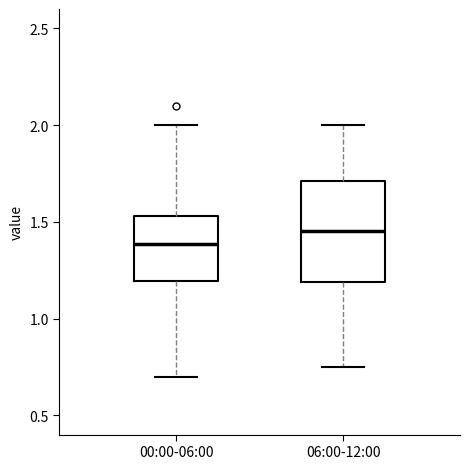

Reading left to right, read every box against the y-axis: the position of its median line, the range the box covers, and the ends of its whiskers. The values are not printed on the chart, so give them approximately, as read against the axis.

00:00-06:00: median 1.40, box 1.20 to 1.55, whiskers 0.70 to 2.00
06:00-12:00: median 1.45, box 1.20 to 1.70, whiskers 0.75 to 2.00